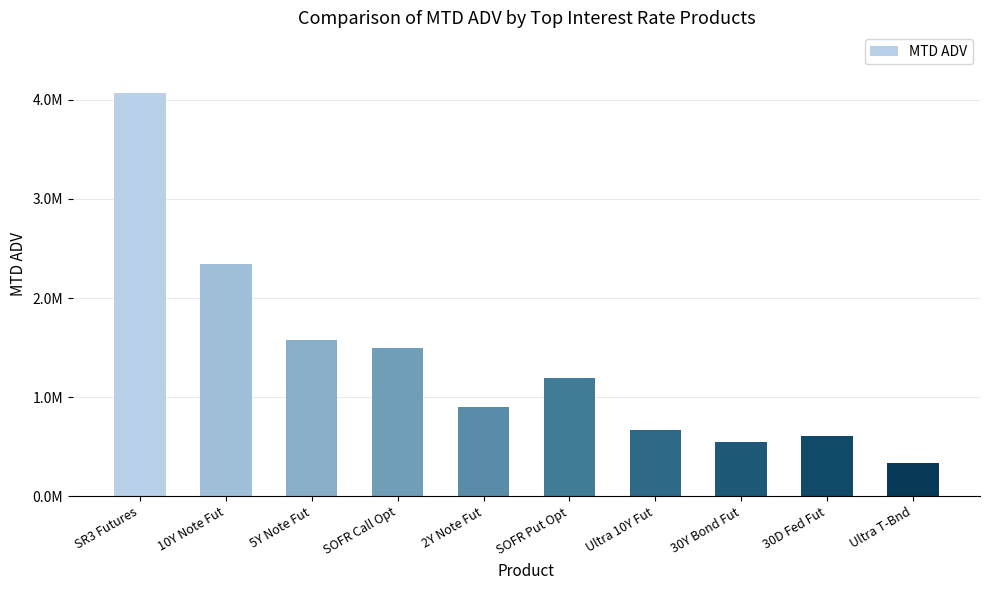

What is the difference between the second highest and second lowest values?

1797618.4